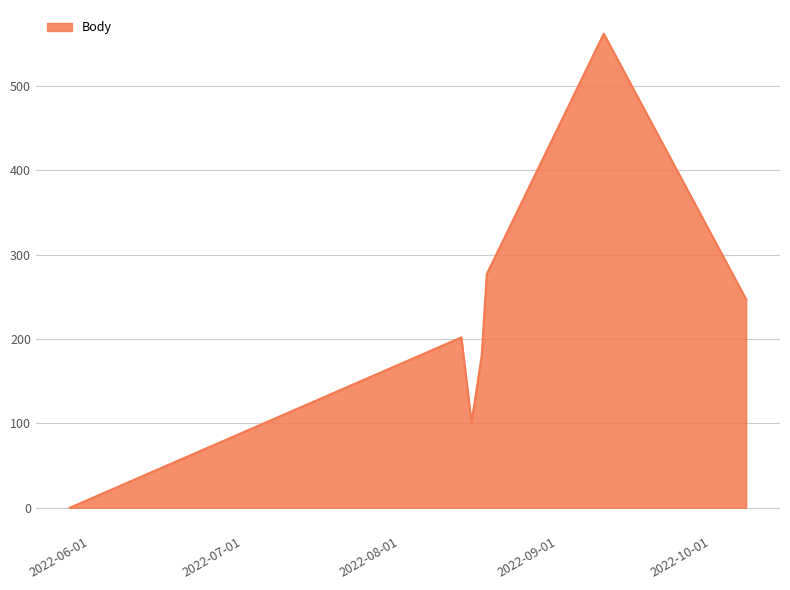

The chart shows a value of 58 at 2022-08-15. True or false?

False